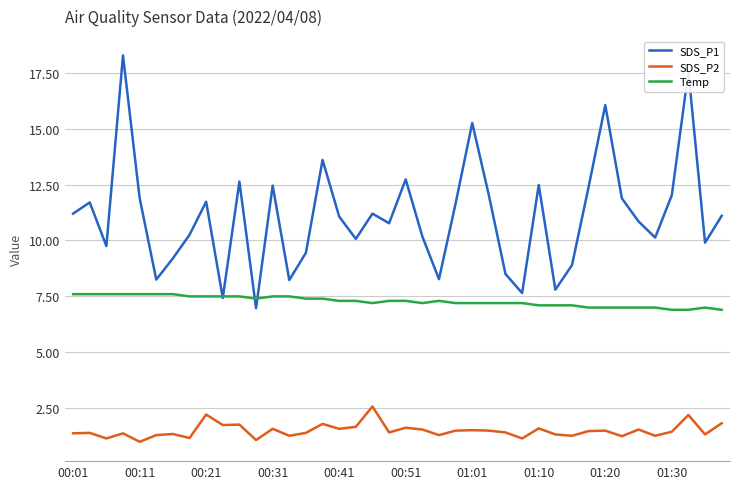

Which series has the widest spread of values?

SDS_P1